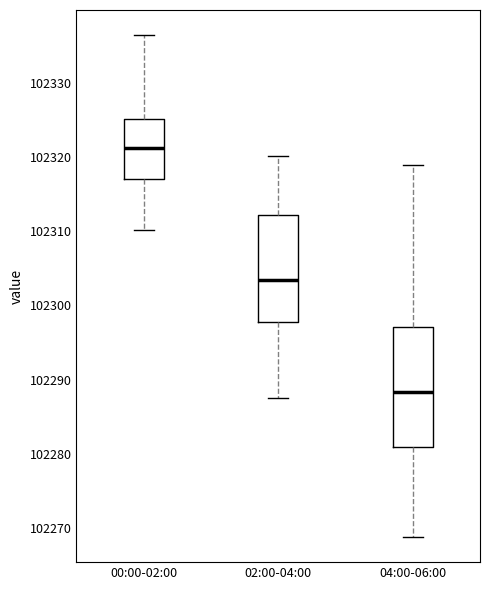

Reading left to right, transcribe this box plot: for each box, give where its median line is, the range the box spans, and where its two whiskers end, as read against the y-axis. The values are not printed on the chart, so give them approximately, as read against the axis.

00:00-02:00: median 102321, box 102317 to 102325, whiskers 102310 to 102336
02:00-04:00: median 102303, box 102298 to 102312, whiskers 102287 to 102320
04:00-06:00: median 102288, box 102281 to 102297, whiskers 102269 to 102319